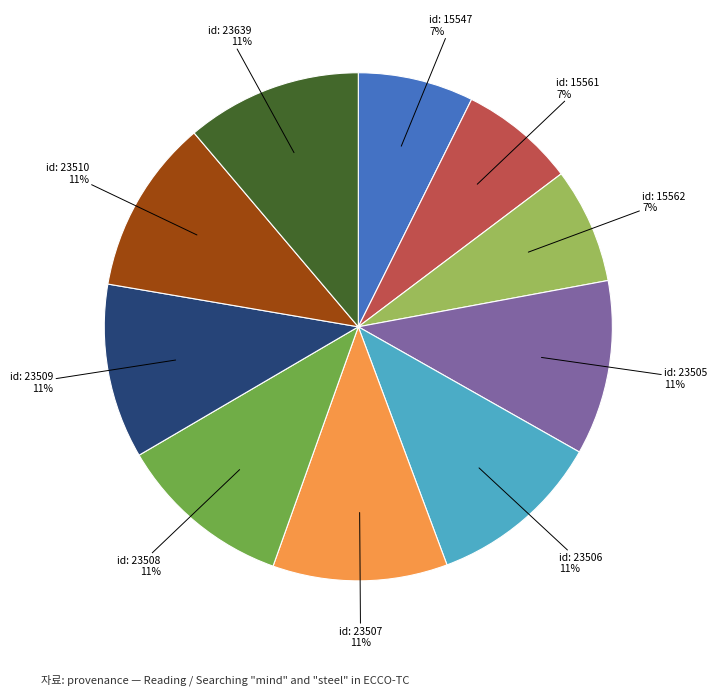

To the nearest percent, what percentage of the pie is id: 23505?

11%